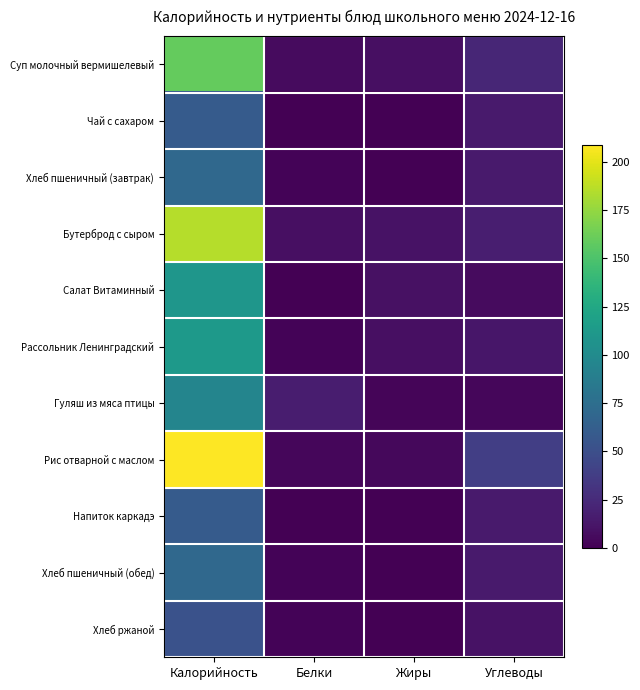

Between Белки and Калорийность, which is larger?

Калорийность